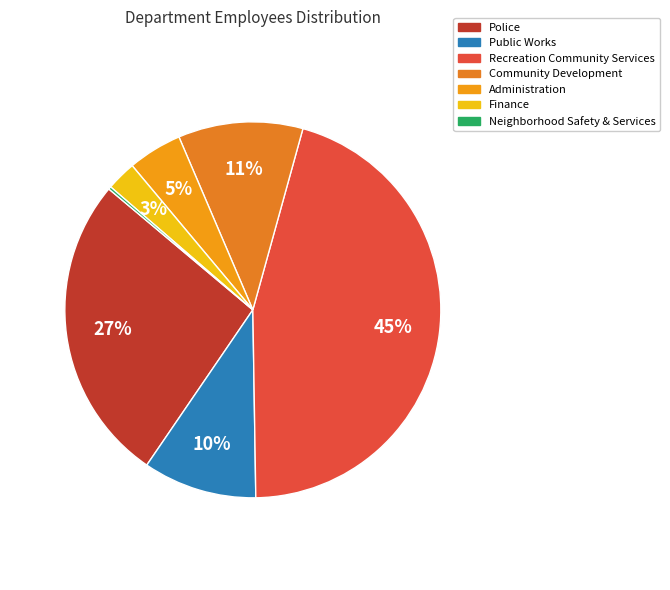

How much of the chart is everything except Police?

73.4%